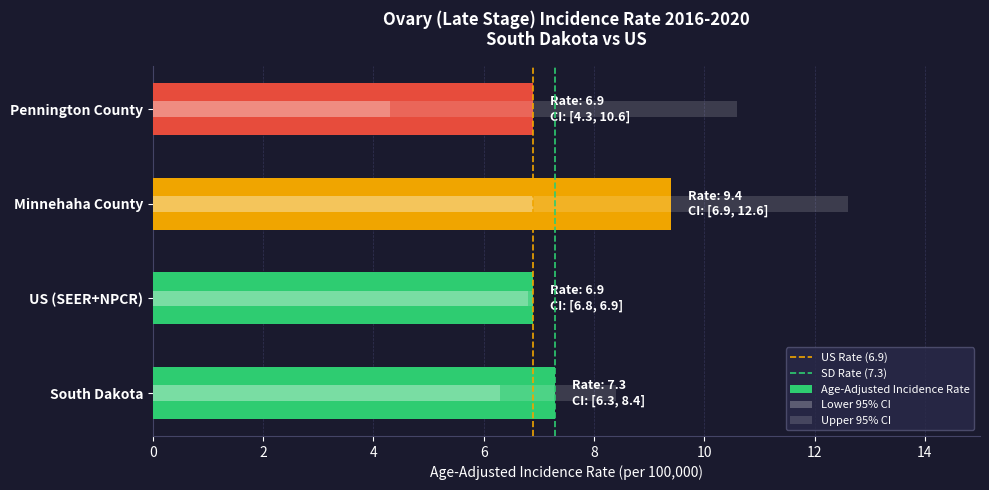

Which series changed the most between South Dakota and US (SEER+NPCR)?

Upper 95% CI